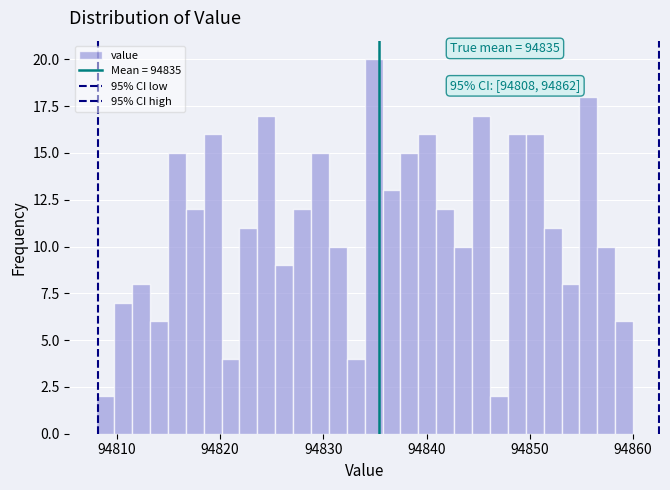

Read against the x-axis, roughly where is the centre of the tallest bar?

94835